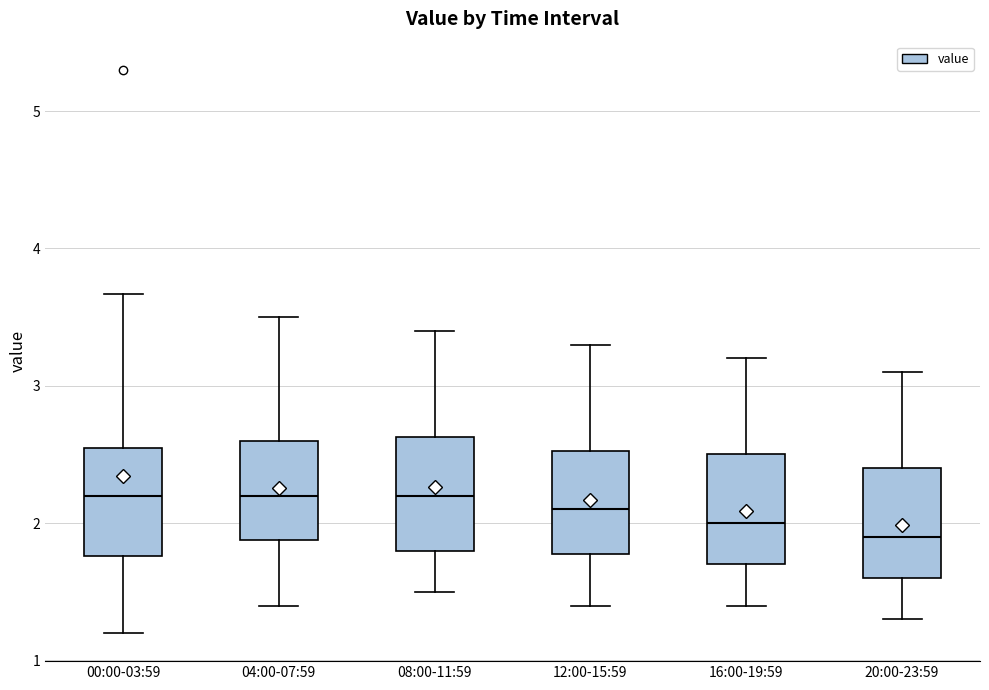

Which box has the lowest median line?

20:00-23:59